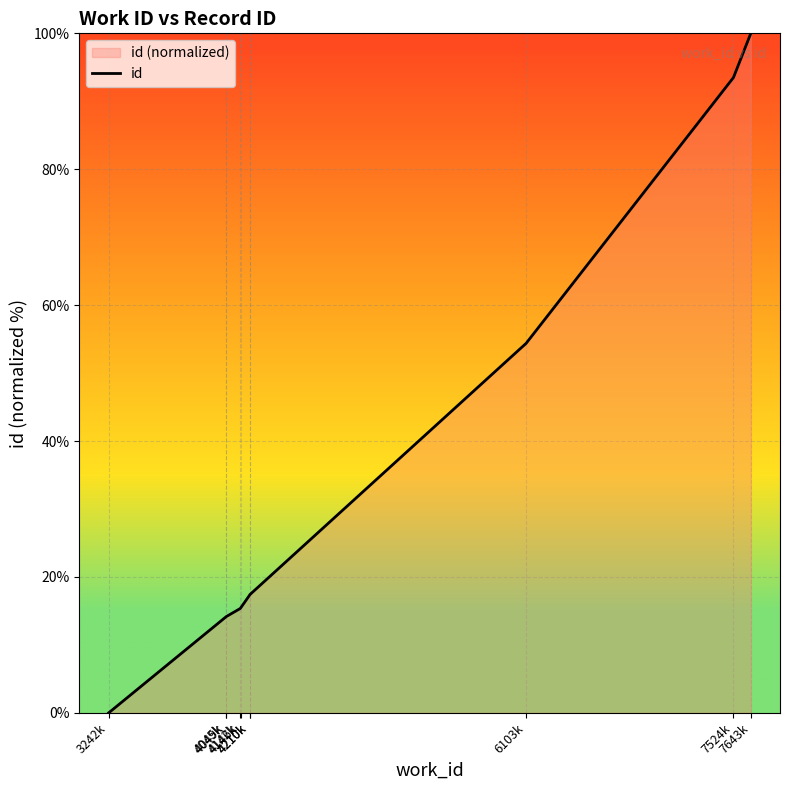

Rank the categories by value from highest to lowest.

7643k, 7524k, 6103k, 4210k, 4210k, 4146k, 4142k, 4049k, 4045k, 3242k